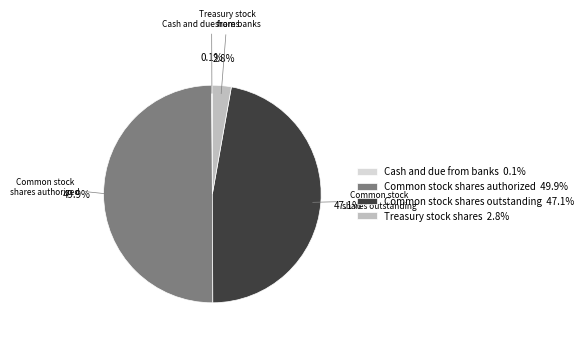

What percentage is the Treasury stock shares slice, to the nearest percent?

3%